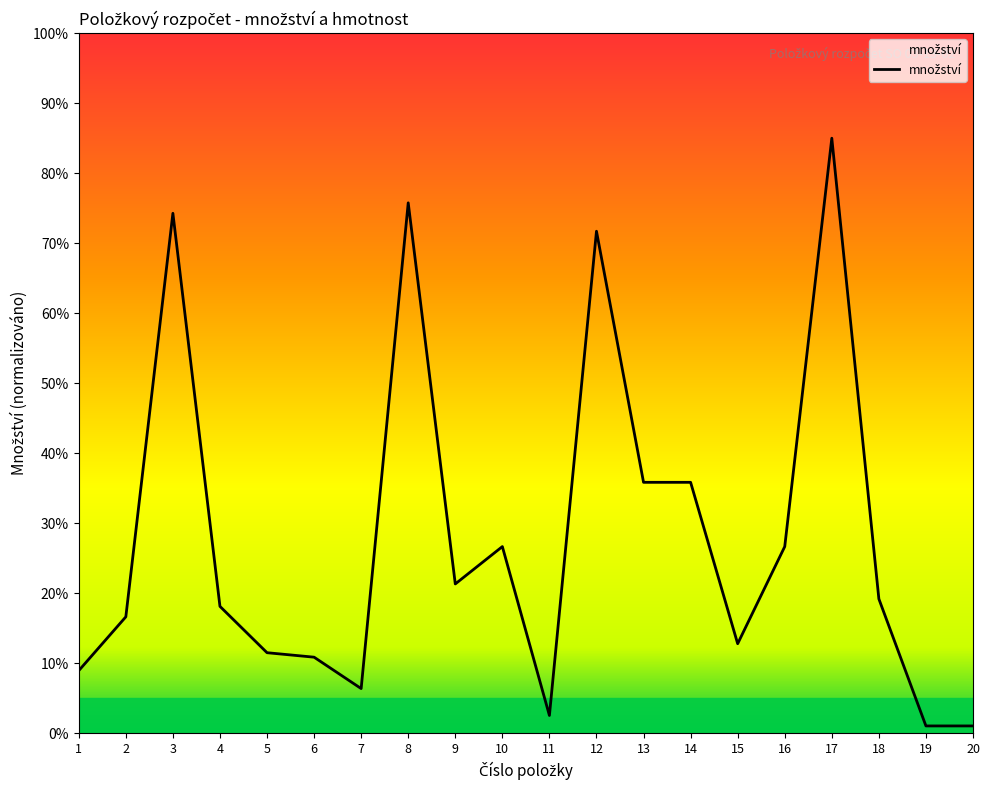

True or false: the data has more than 0 interior local peaks.

True